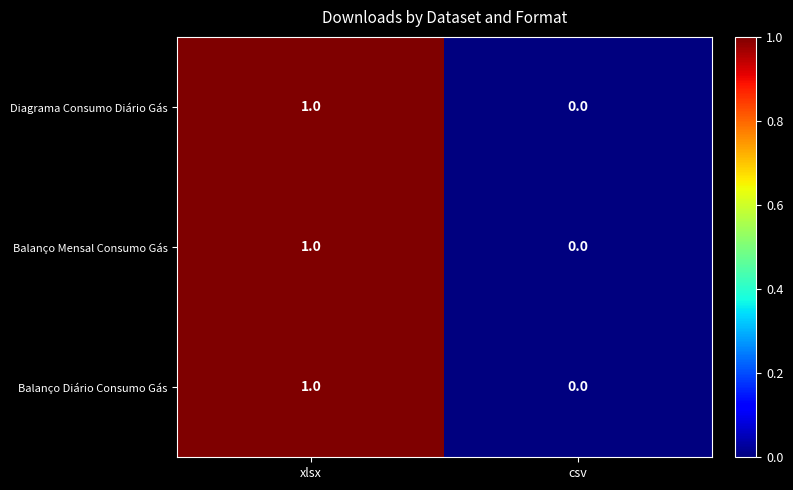

Reading left to right, what are all the values shown in this chart?

Diagrama Consumo Diário Gás: xlsx=1	csv=0
Balanço Mensal Consumo Gás: xlsx=1	csv=0
Balanço Diário Consumo Gás: xlsx=1	csv=0